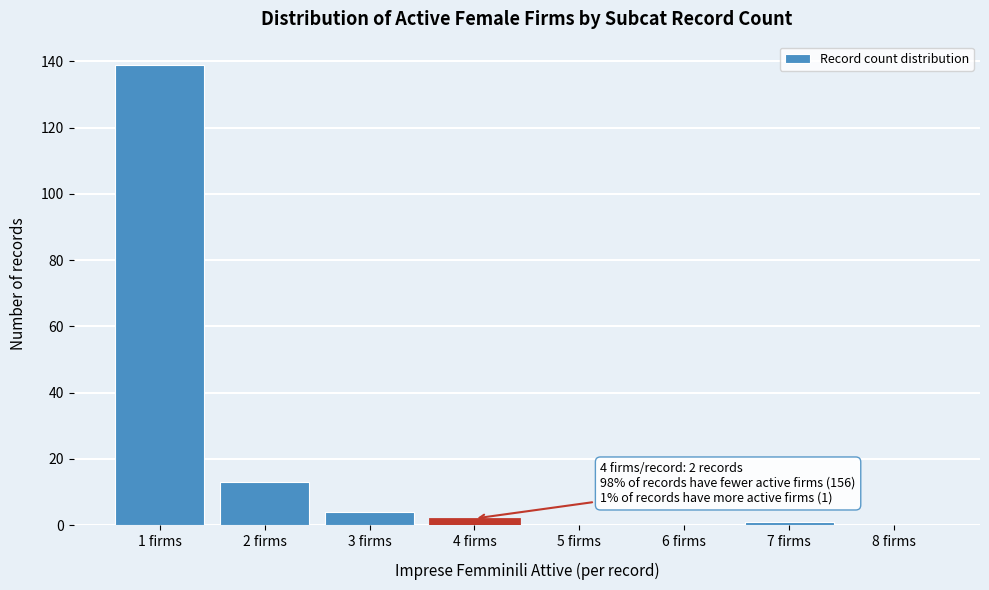

Reading left to right, transcribe all the data shown in this chart.

1 firms=139	2 firms=13	3 firms=4	4 firms=2	5 firms=0	6 firms=0	7 firms=1	8 firms=0